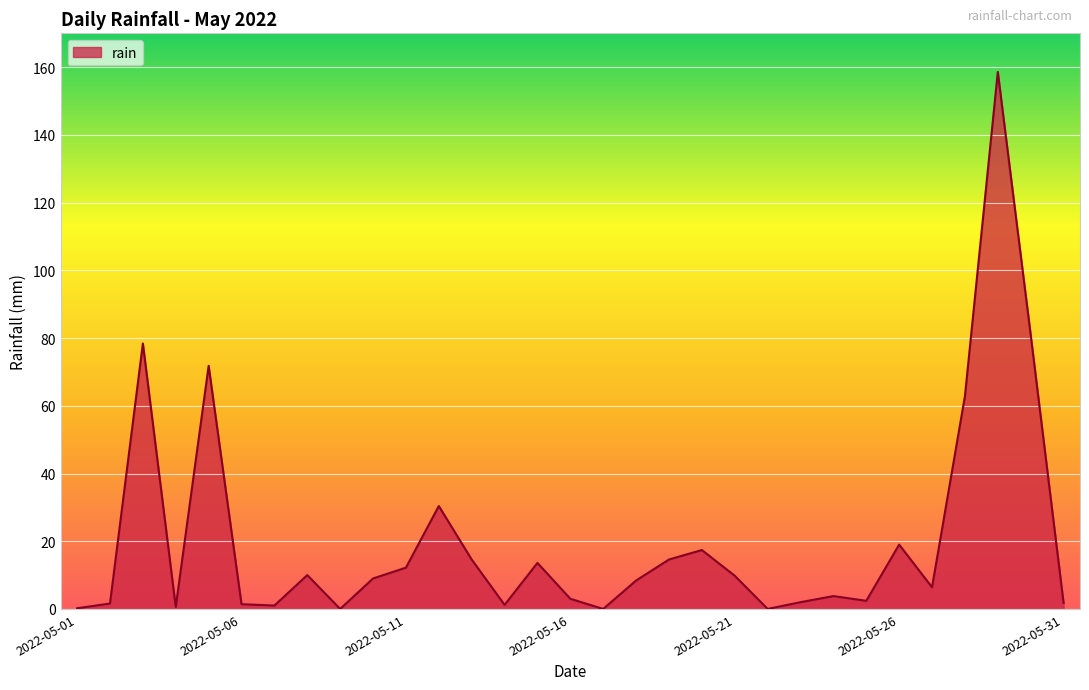

What is the maximum value shown in the chart?

158.6